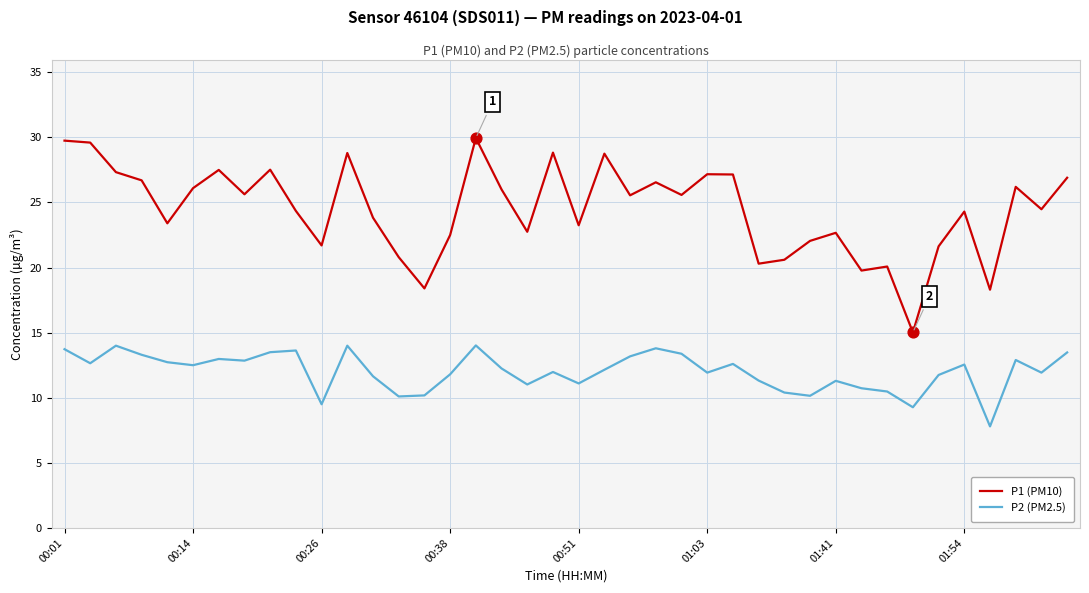

Which series has the largest total across all categories?

P1 (PM10)